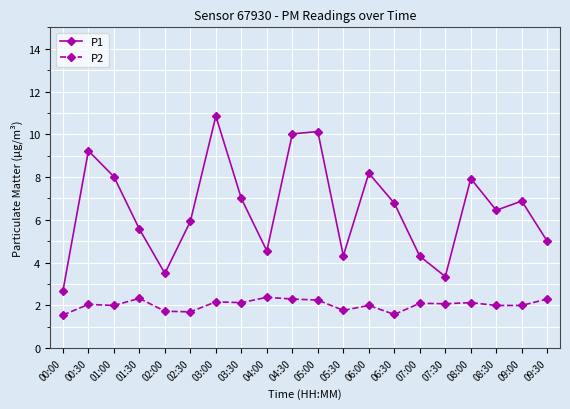

How many lines are shown in the chart?

2